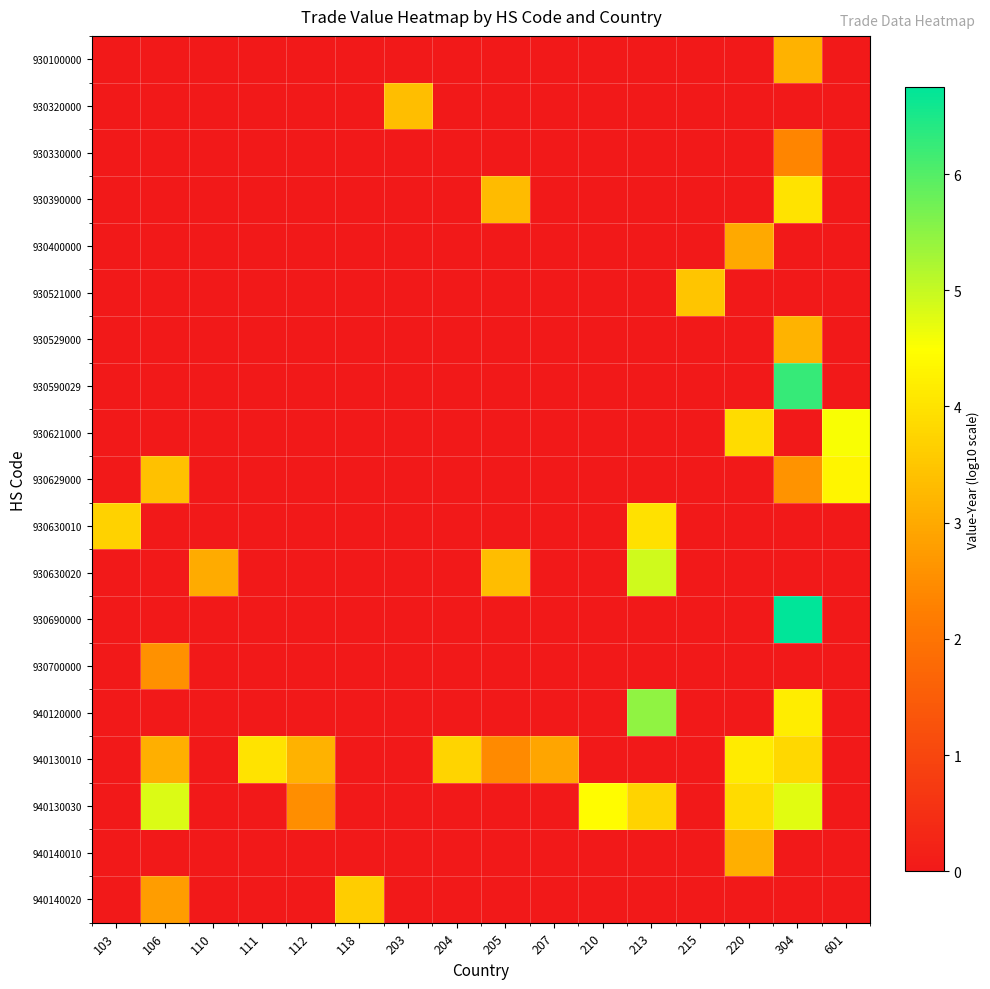

Which series has the widest spread of values?

930690000